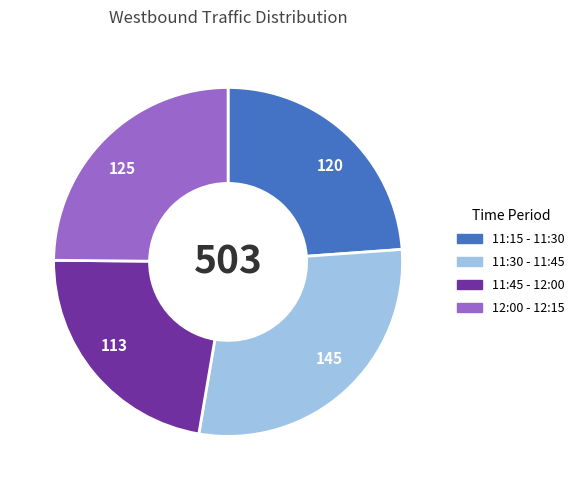

Which category has the biggest portion of the pie?

145